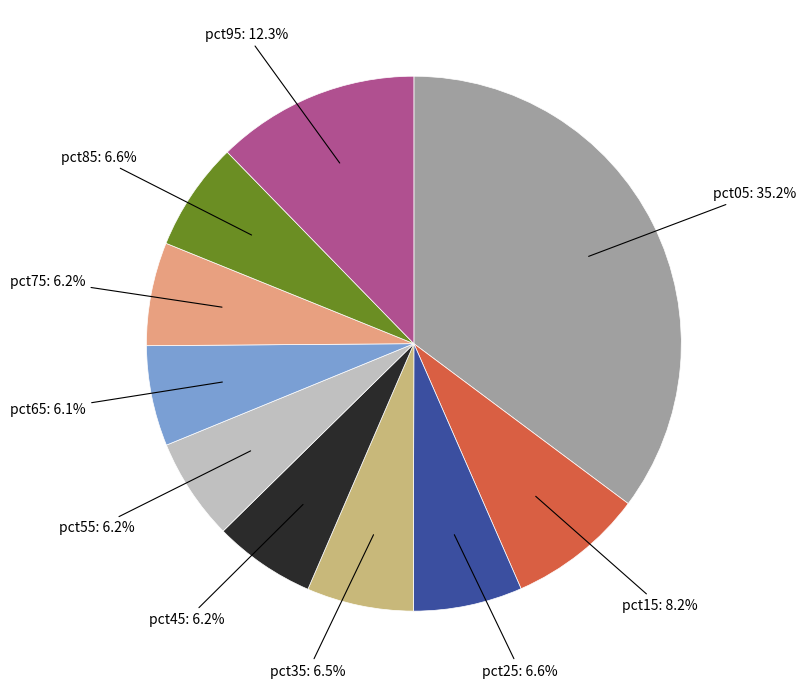

To the nearest percent, what is the average slice percentage?

10%